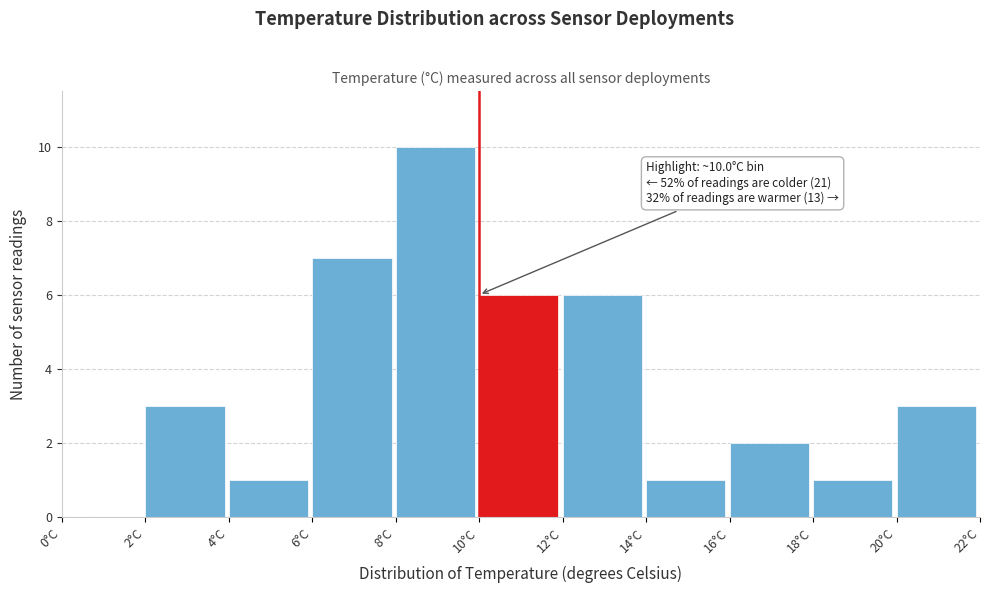

Over which range of the x-axis is the bar tallest?

8 to 10